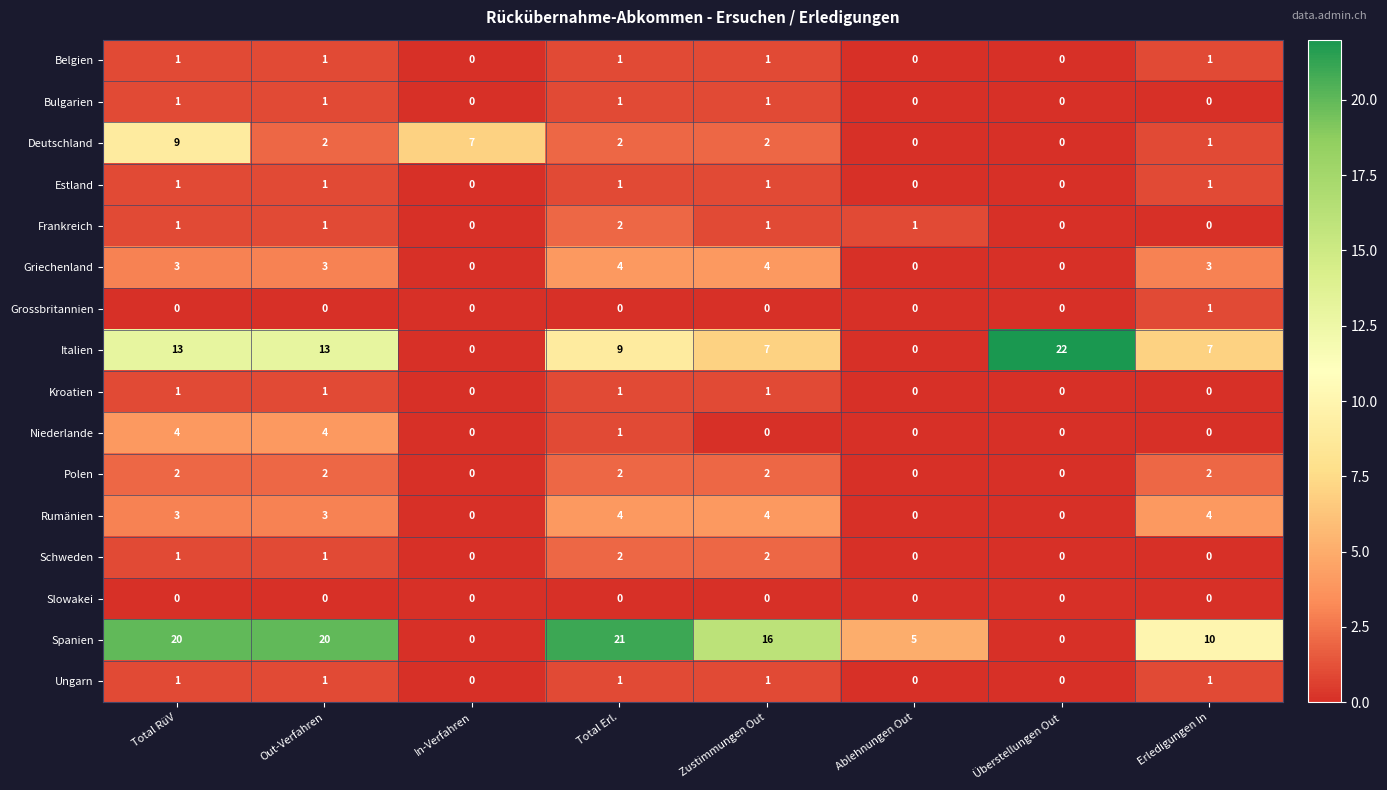

What is the sum of all Belgien values?

5